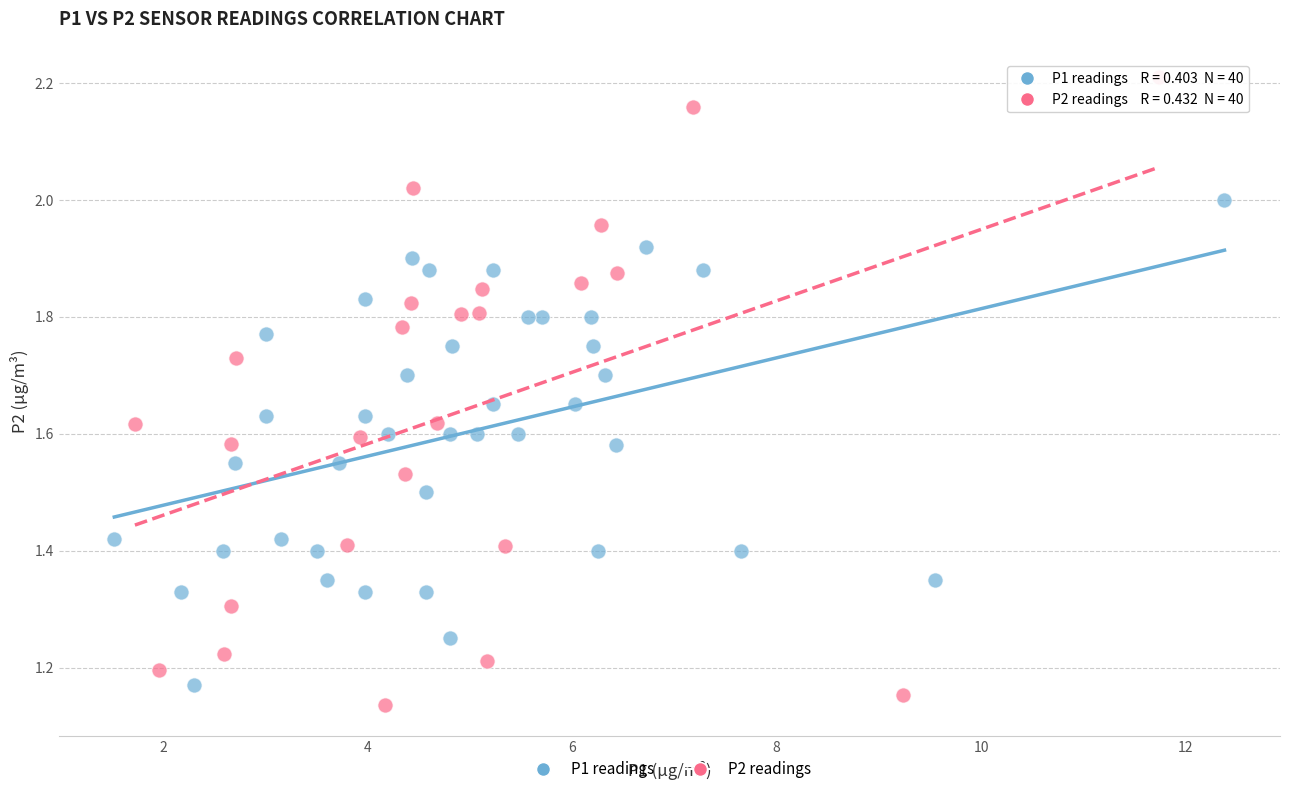

Which series reaches the maximum Y coordinate?

P2 readings